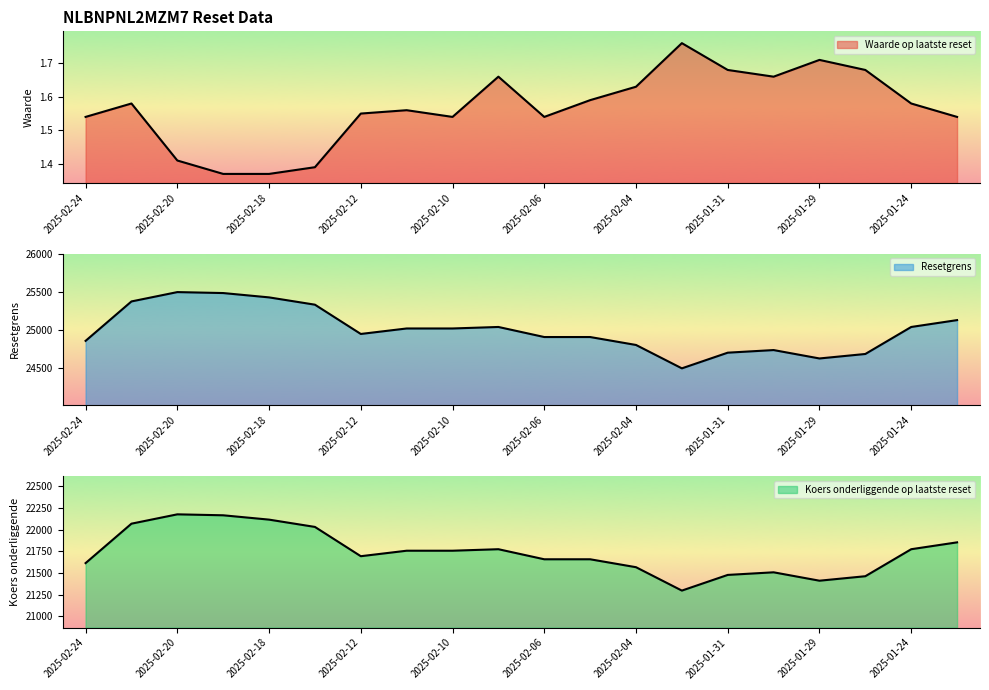

What is the total value across all series at 2025-01-22?

46985.5